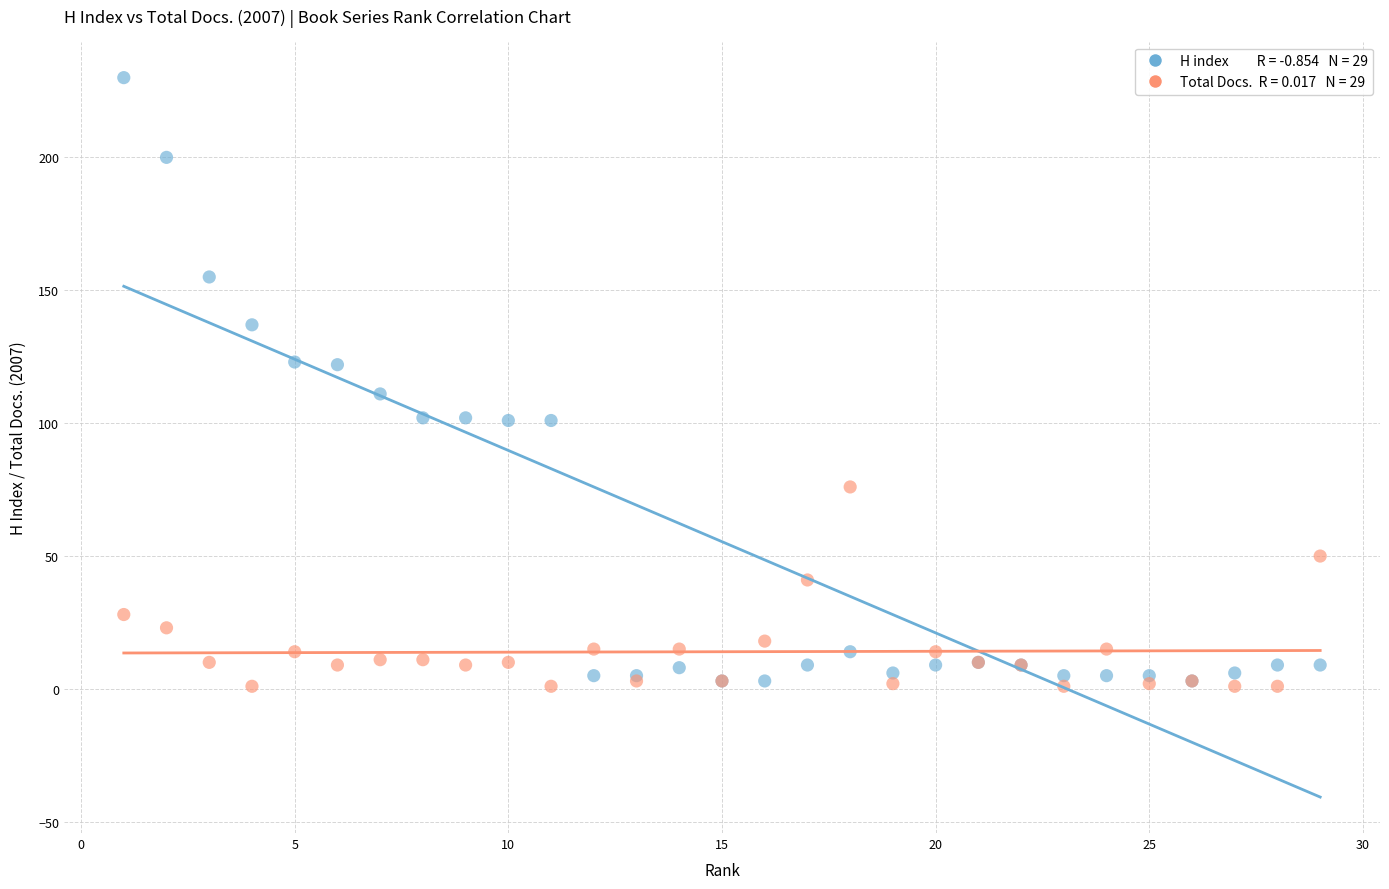

Across all series, what Y value is closest to 115?

111